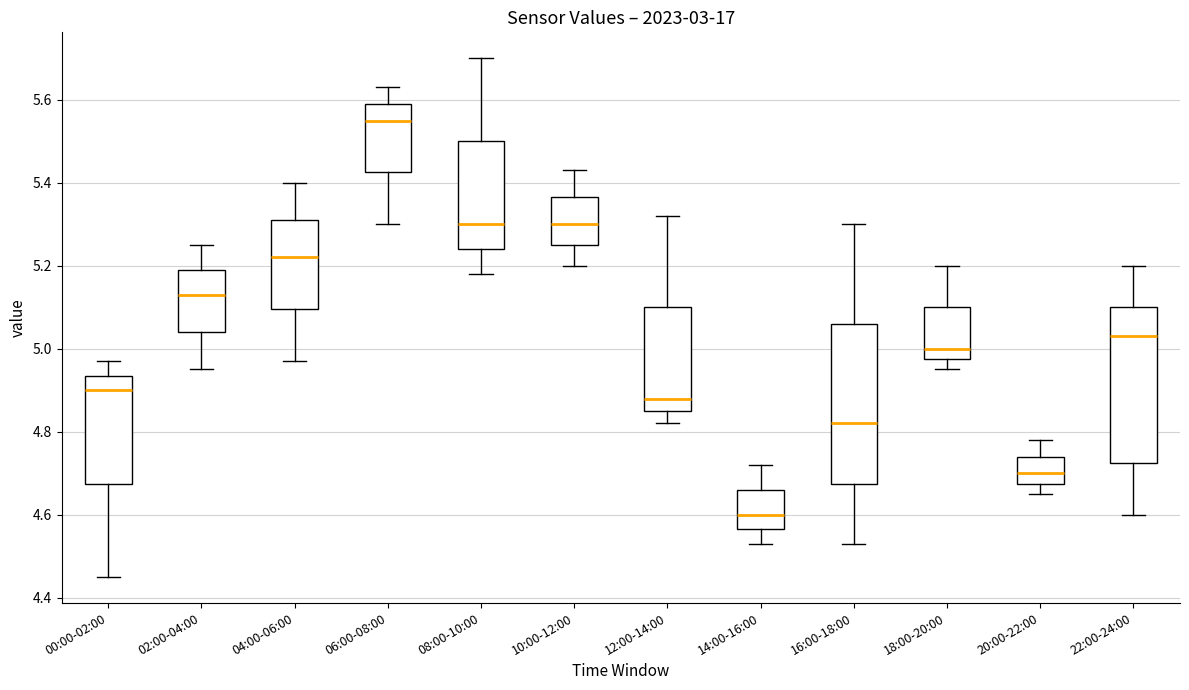

Reading left to right, read every box against the y-axis: the position of its median line, the range the box covers, and the ends of its whiskers. The values are not printed on the chart, so give them approximately, as read against the axis.

00:00-02:00: median 4.90, box 4.68 to 4.94, whiskers 4.46 to 4.98
02:00-04:00: median 5.14, box 5.04 to 5.20, whiskers 4.96 to 5.26
04:00-06:00: median 5.22, box 5.10 to 5.32, whiskers 4.98 to 5.40
06:00-08:00: median 5.56, box 5.42 to 5.60, whiskers 5.30 to 5.64
08:00-10:00: median 5.30, box 5.24 to 5.50, whiskers 5.18 to 5.70
10:00-12:00: median 5.30, box 5.26 to 5.36, whiskers 5.20 to 5.44
12:00-14:00: median 4.88, box 4.86 to 5.10, whiskers 4.82 to 5.32
14:00-16:00: median 4.60, box 4.56 to 4.66, whiskers 4.54 to 4.72
16:00-18:00: median 4.82, box 4.68 to 5.06, whiskers 4.54 to 5.30
18:00-20:00: median 5.00, box 4.98 to 5.10, whiskers 4.96 to 5.20
20:00-22:00: median 4.70, box 4.68 to 4.74, whiskers 4.66 to 4.78
22:00-24:00: median 5.04, box 4.72 to 5.10, whiskers 4.60 to 5.20